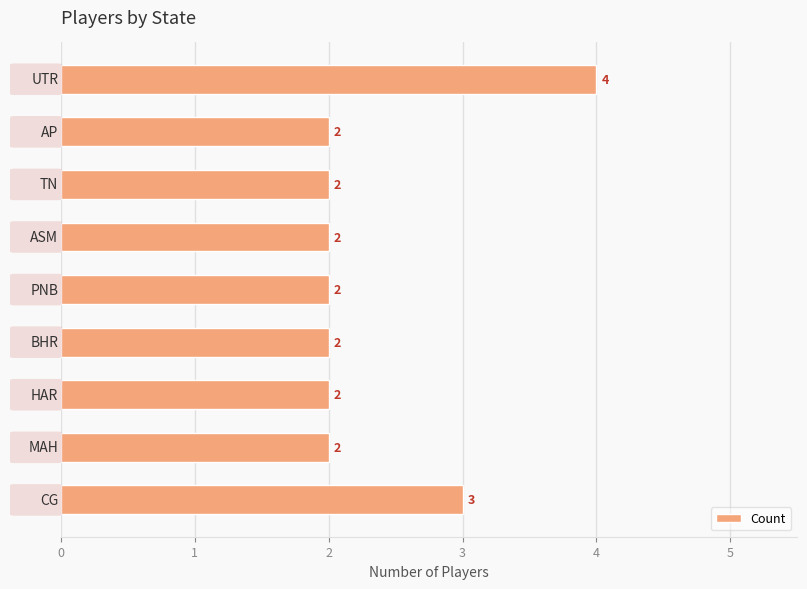

How many values are between 2 and 3?

8